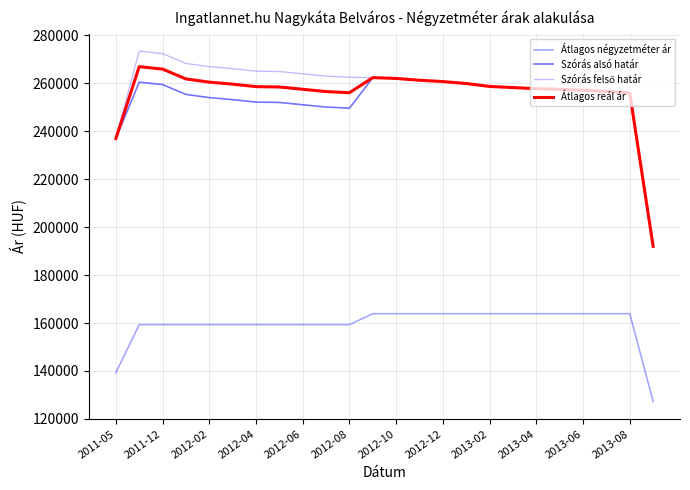

Which series has the widest spread of values?

Szórás felső határ